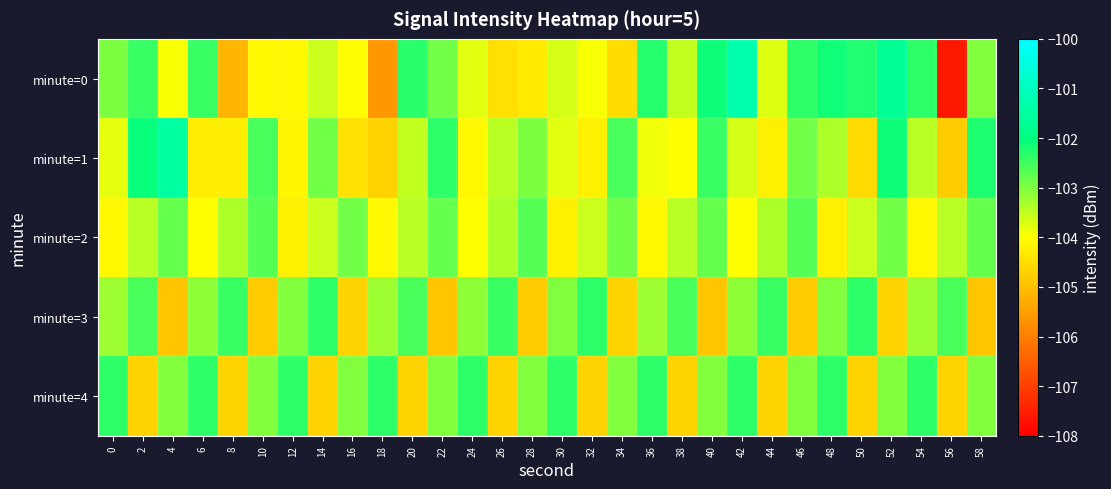

Reading left to right, transcribe all the data shown in this chart.

minute=0: 0=-103.0	2=-102.4	4=-103.9	6=-102.5	8=-105.1	10=-104.1	12=-104.1	14=-103.6	16=-104.0	18=-105.6	20=-102.3	22=-102.9	24=-103.8	26=-104.5	28=-104.3	30=-103.7	32=-104.0	34=-104.5	36=-102.3	38=-103.5	40=-102.1	42=-101.3	44=-103.7	46=-102.3	48=-102.1	50=-102.3	52=-101.7	54=-102.4	56=-107.6	58=-103.0
minute=1: 0=-103.8	2=-102.1	4=-101.5	6=-104.3	8=-104.3	10=-102.6	12=-104.1	14=-102.9	16=-104.5	18=-104.7	20=-103.5	22=-102.3	24=-104.1	26=-103.5	28=-103.0	30=-103.8	32=-104.2	34=-102.6	36=-103.9	38=-104.0	40=-102.5	42=-103.7	44=-104.2	46=-102.9	48=-103.3	50=-104.6	52=-102.1	54=-103.5	56=-104.8	58=-102.2
minute=2: 0=-104.1	2=-103.5	4=-102.8	6=-104.0	8=-103.3	10=-102.7	12=-104.2	14=-103.6	16=-102.9	18=-104.1	20=-103.5	22=-102.8	24=-104.0	26=-103.3	28=-102.7	30=-104.2	32=-103.6	34=-102.9	36=-104.1	38=-103.5	40=-102.8	42=-104.0	44=-103.3	46=-102.7	48=-104.2	50=-103.6	52=-102.9	54=-104.1	56=-103.5	58=-102.8
minute=3: 0=-103.2	2=-102.6	4=-104.9	6=-103.1	8=-102.5	10=-104.8	12=-103.0	14=-102.3	16=-104.7	18=-103.2	20=-102.6	22=-104.9	24=-103.1	26=-102.5	28=-104.8	30=-103.0	32=-102.3	34=-104.7	36=-103.2	38=-102.6	40=-104.9	42=-103.1	44=-102.5	46=-104.8	48=-103.0	50=-102.3	52=-104.7	54=-103.2	56=-102.6	58=-104.9
minute=4: 0=-102.3	2=-104.7	4=-103.0	6=-102.3	8=-104.7	10=-103.0	12=-102.3	14=-104.7	16=-103.0	18=-102.3	20=-104.7	22=-103.0	24=-102.3	26=-104.7	28=-103.0	30=-102.3	32=-104.7	34=-103.0	36=-102.3	38=-104.7	40=-103.0	42=-102.3	44=-104.7	46=-103.0	48=-102.3	50=-104.7	52=-103.0	54=-102.3	56=-104.7	58=-103.0